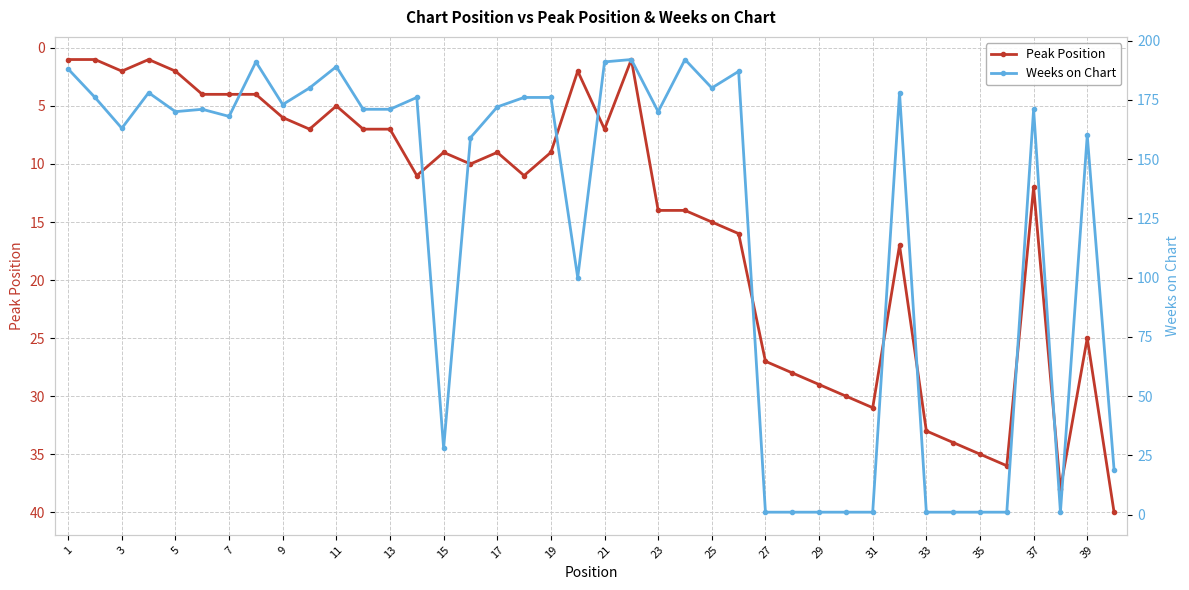

True or false: Weeks on Chart has a value of 80 at 1.

False